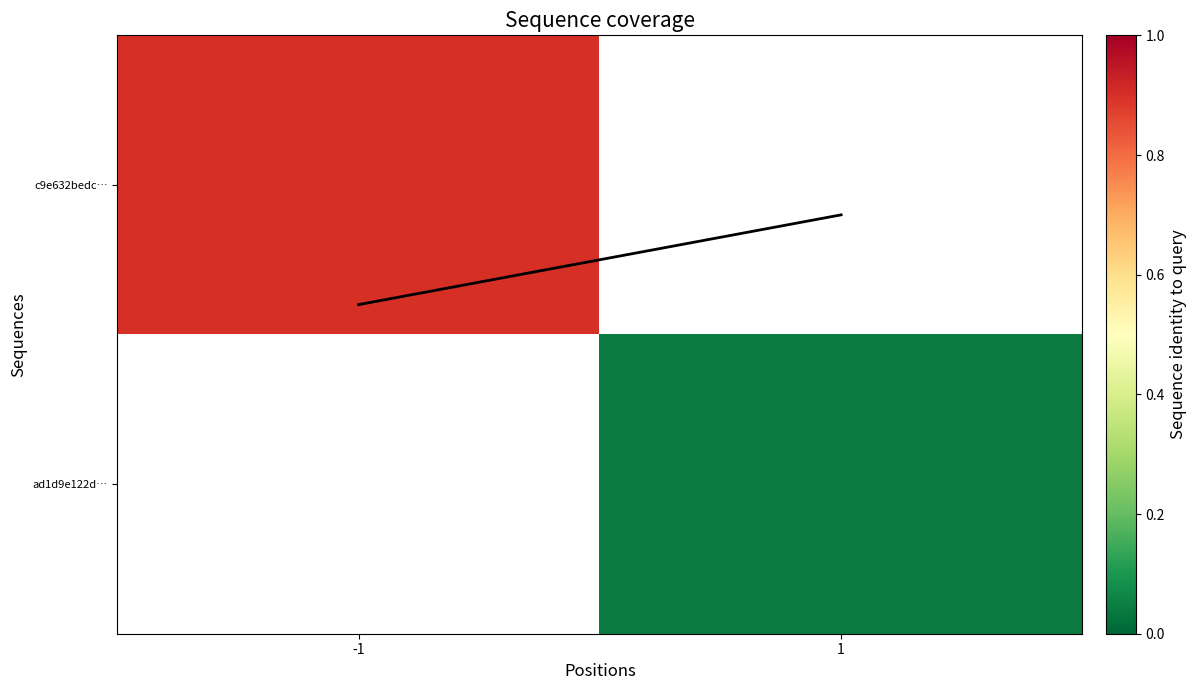

Which category has the highest value across all series?

-1